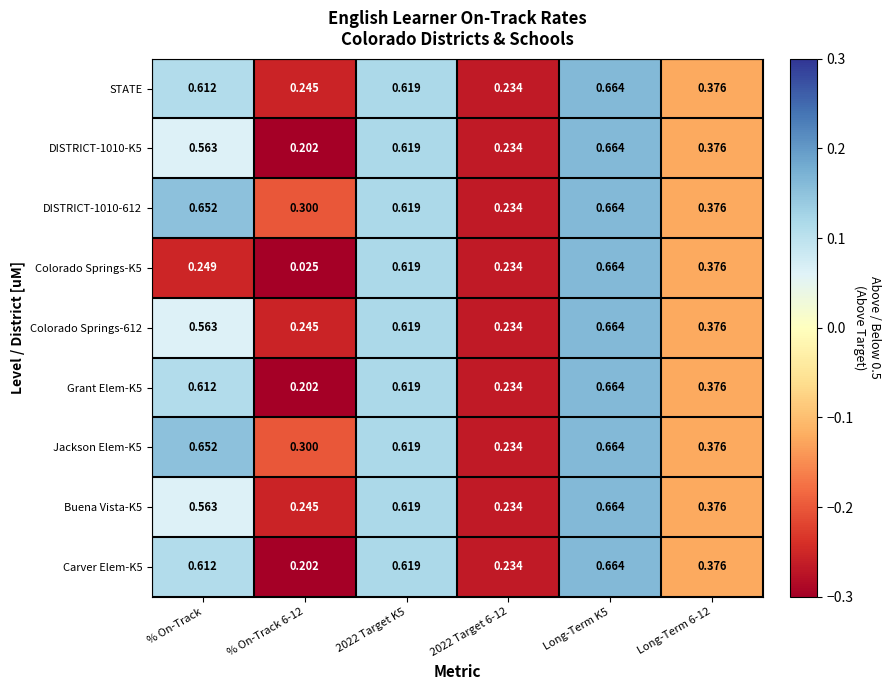

How many series are shown in this chart?

9